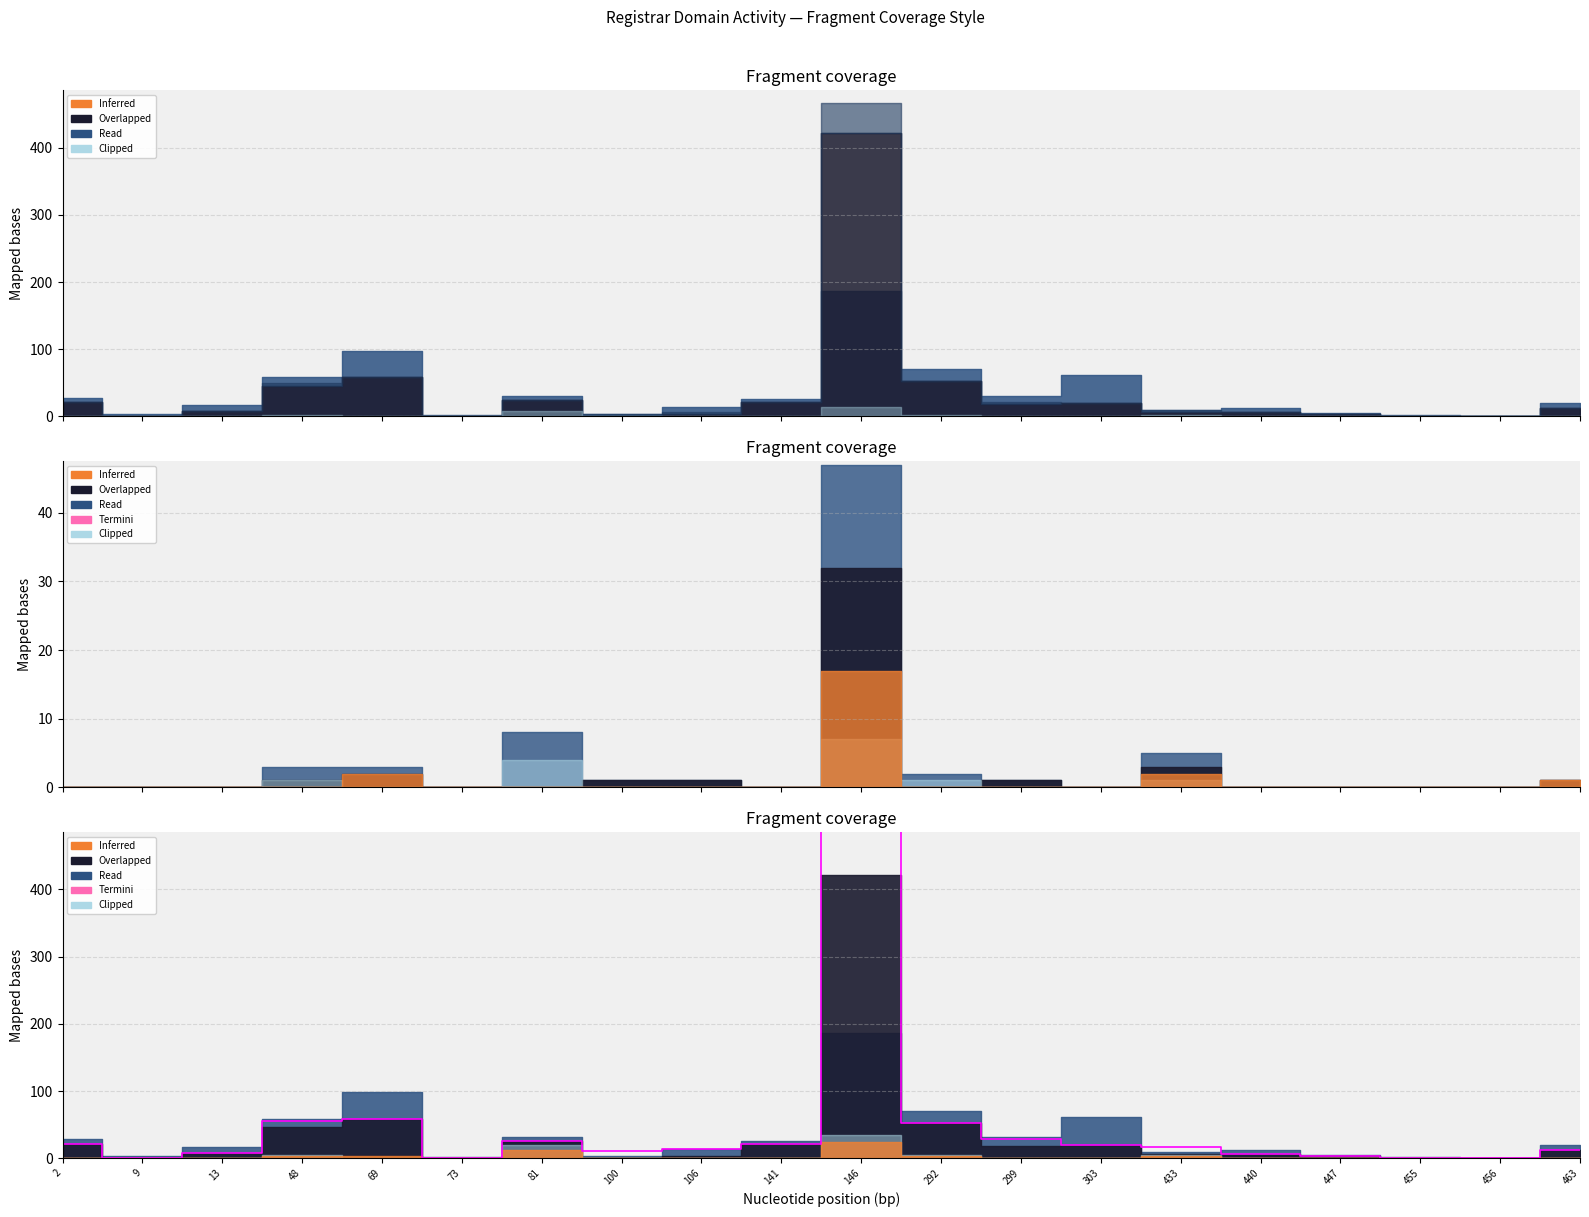

True or false: there are more than 0 points higher than both neighbors.

True